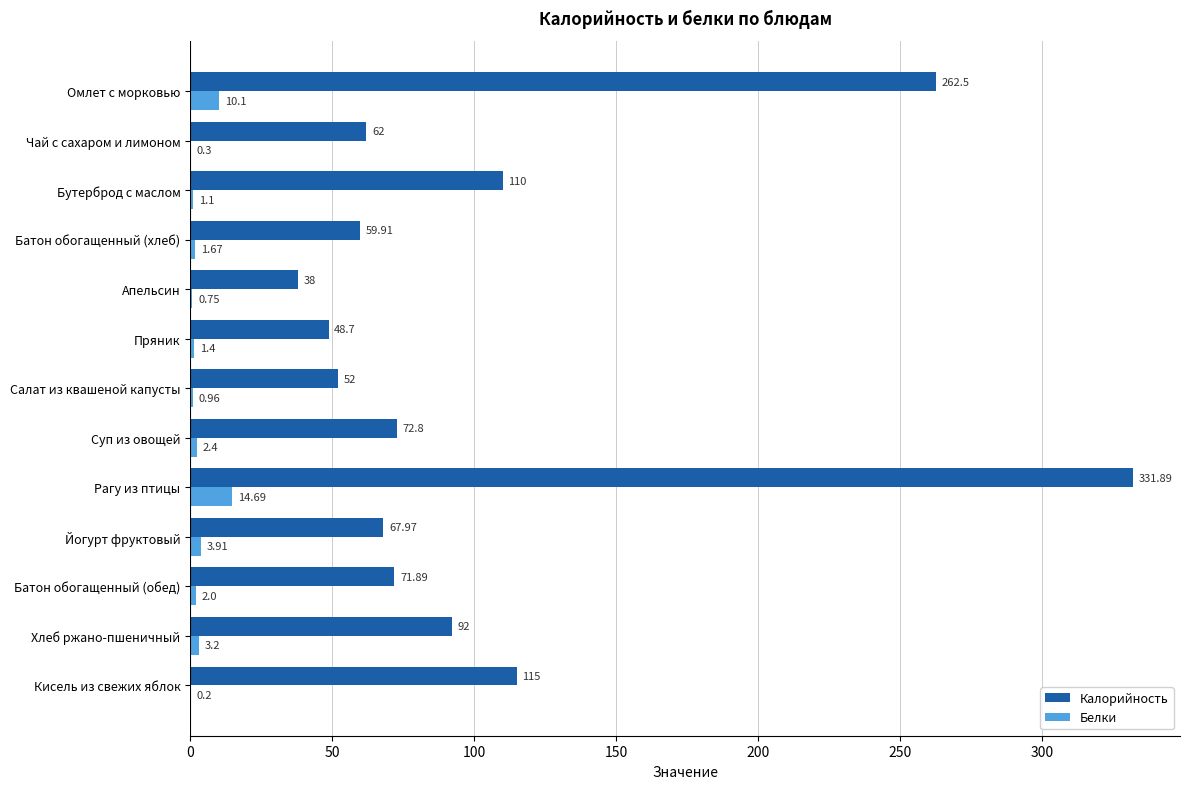

Which series has the largest total across all categories?

Калорийность